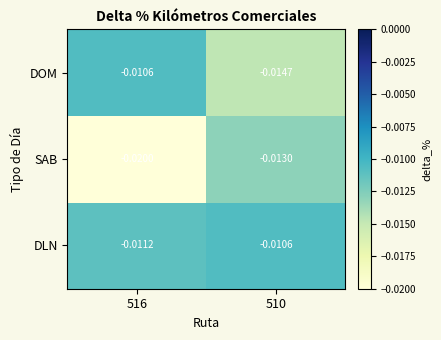

At 510, list the series in order from largest to smallest.

DLN, SAB, DOM